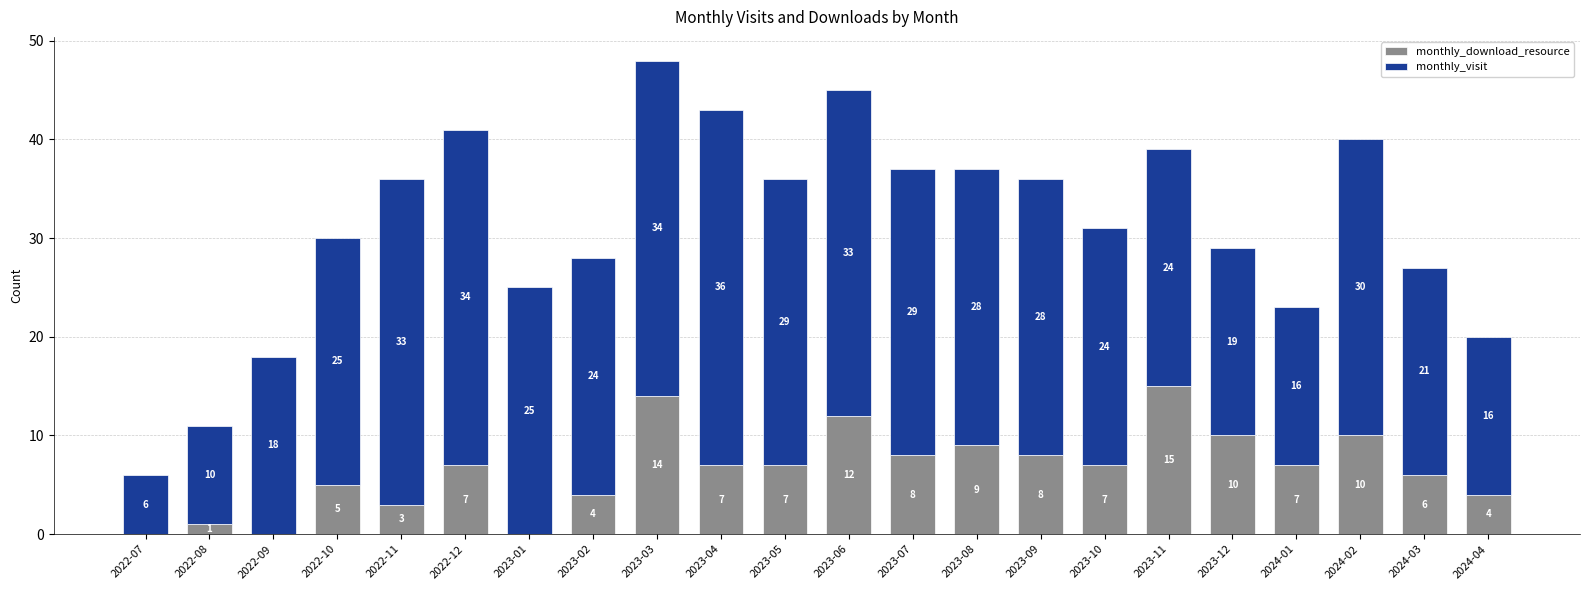

Are the bars grouped side by side (vs. stacked)?

No